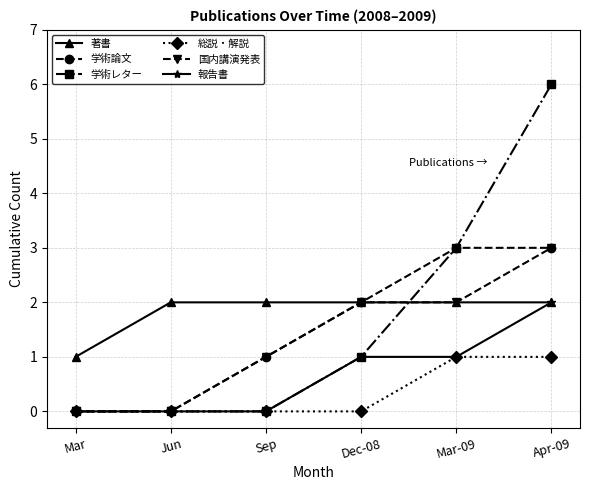

At which label does 著書 reach its minimum?

Mar